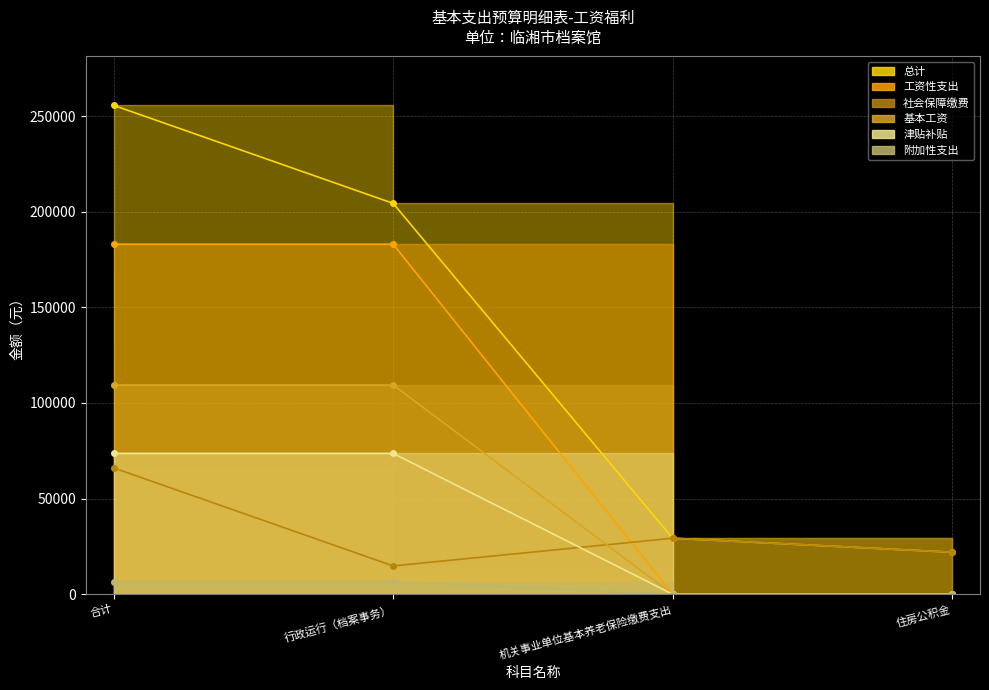

What is the maximum value for 附加性支出?

6562.8